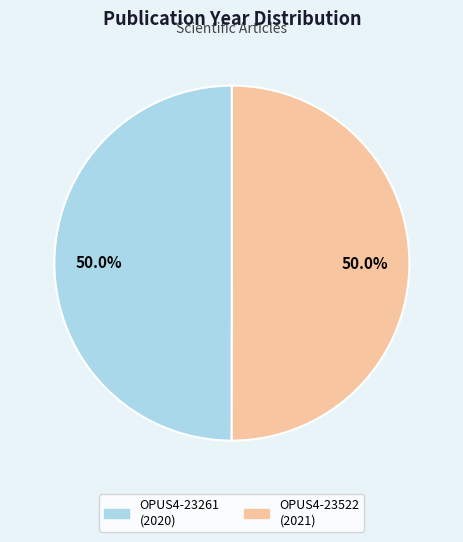

Approximately how many times larger is the value at OPUS4-23261 compared to OPUS4-23522?

1.0